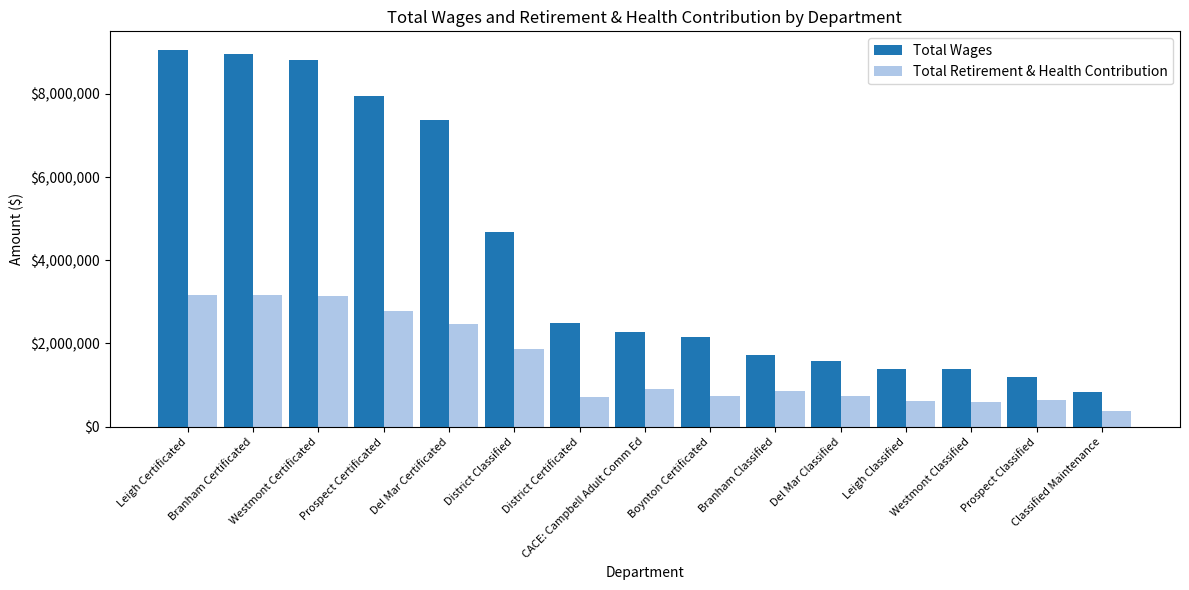

Where is Total Retirement & Health Contribution nearest to the value 1776176?

District Classified